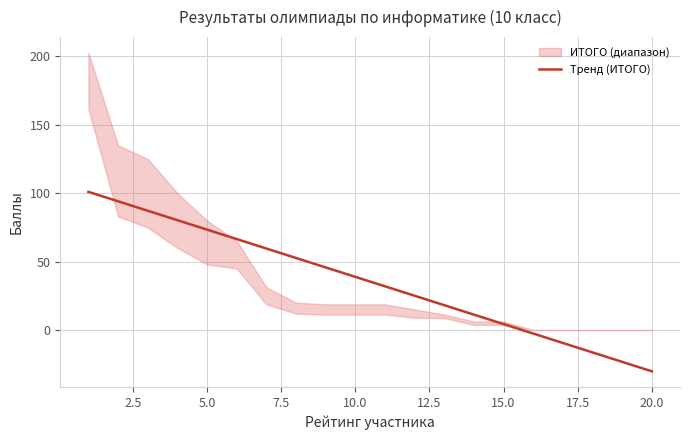

Which category has the lowest value in the Тренд (ИТОГО) series?

20.0